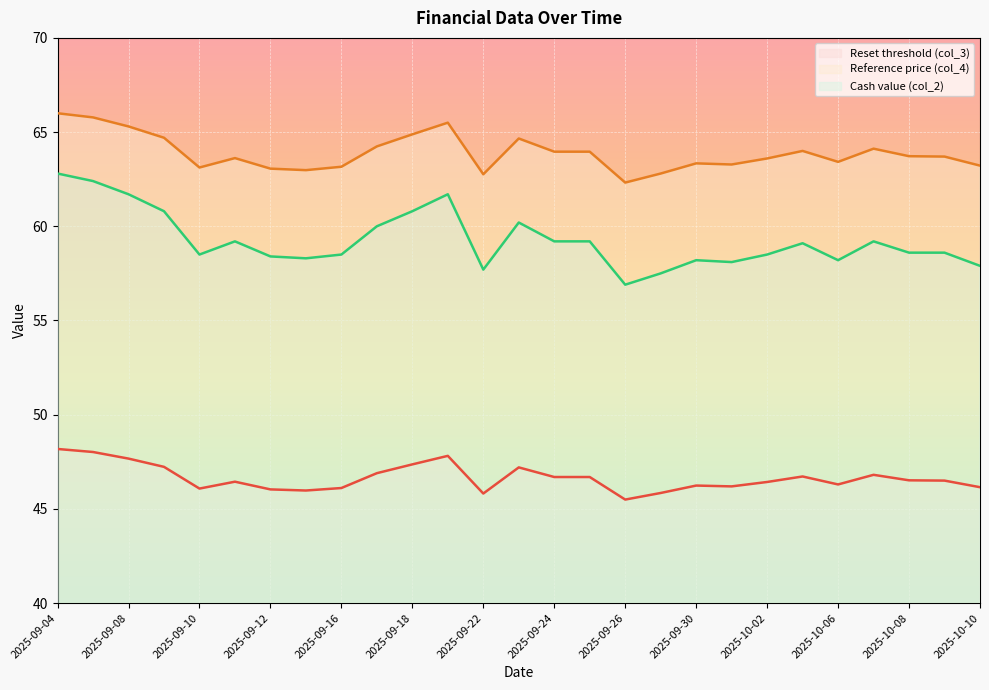

At which label does Reset threshold (col_3) first exceed 46?

2025-09-04